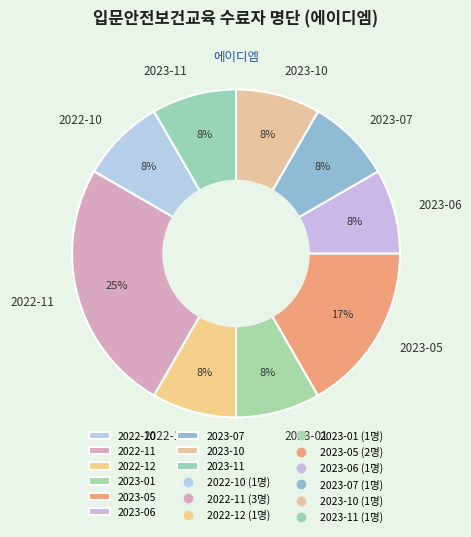

To the nearest percent, what is the average slice percentage?

11%